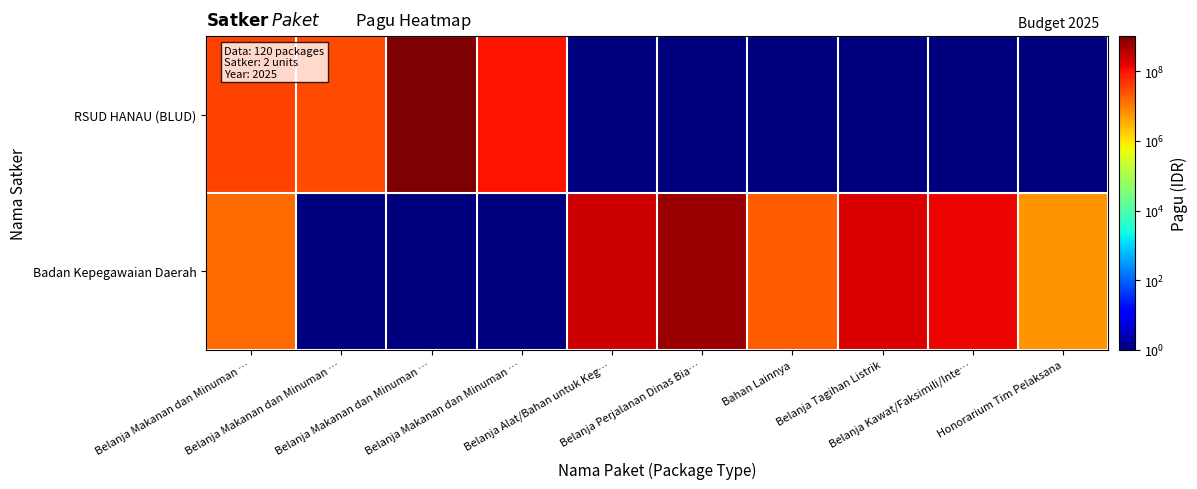

List the series in order of their peak value, lowest first.

Badan Kepegawaian Daerah, RSUD HANAU (BLUD)